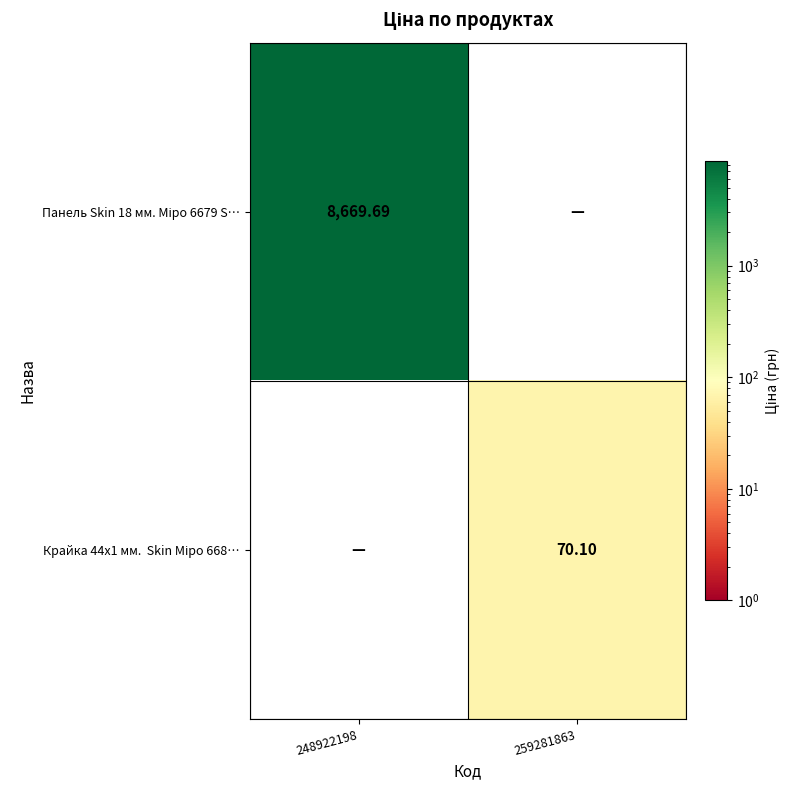

Is it true that Крайка 44x1 мм. Skin Міро 668… equals 0.0 at 248922198?

True